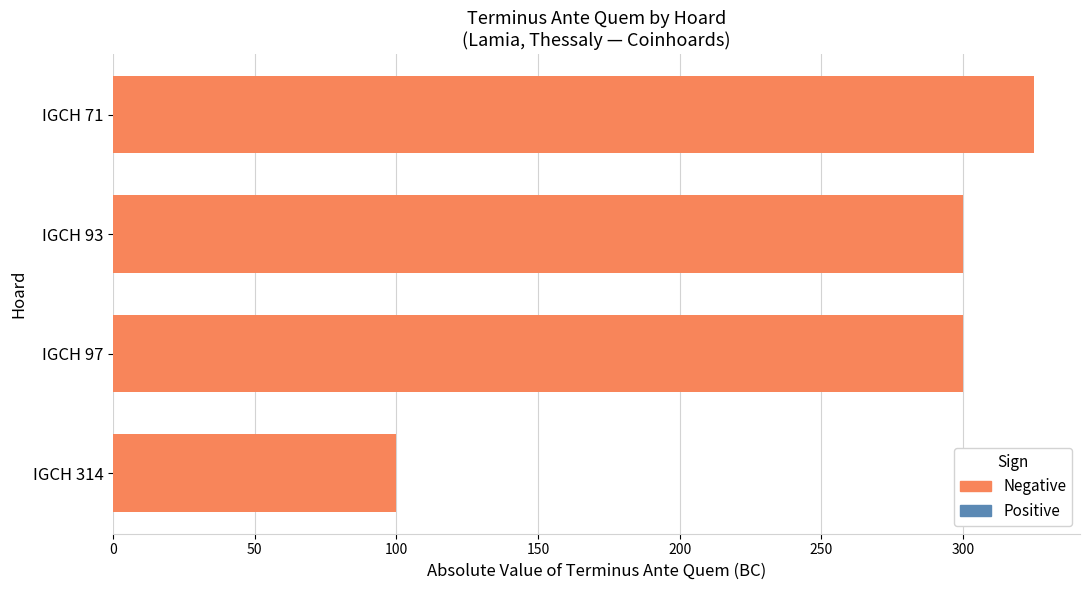

Reading top to bottom, extract all data points from this chart.

IGCH 71=325	IGCH 93=300	IGCH 97=300	IGCH 314=100